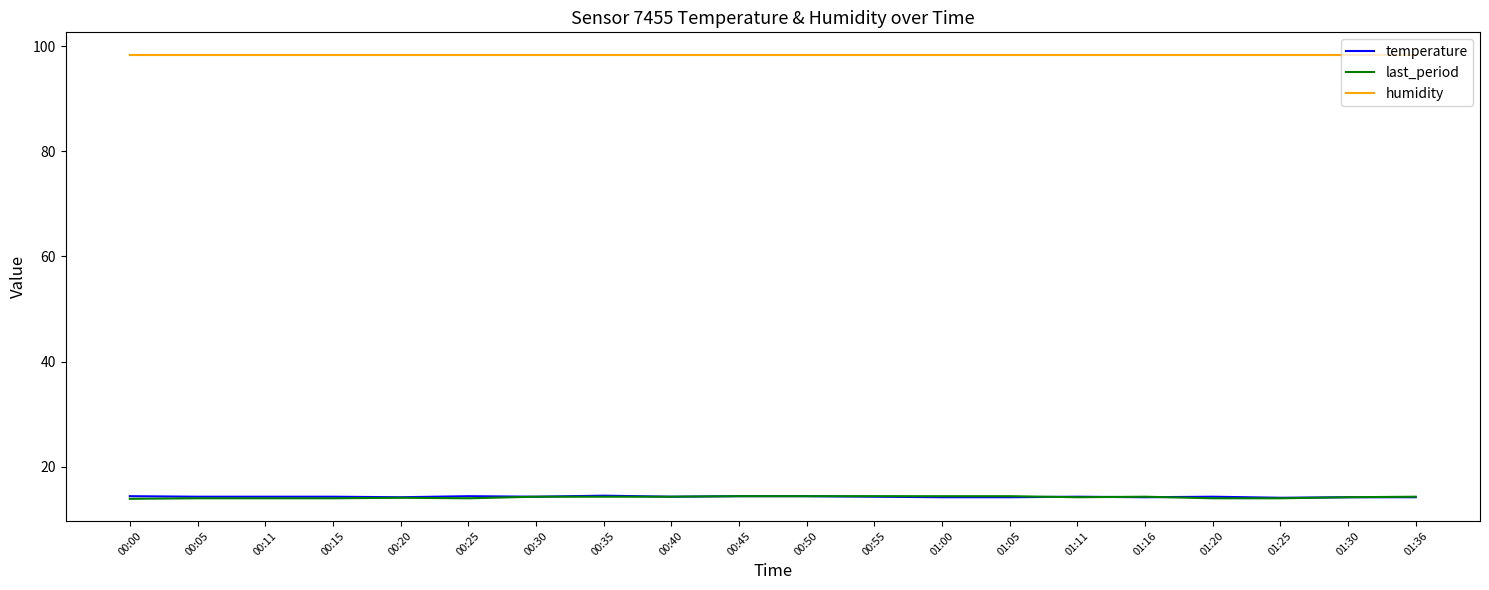

What is the smallest value displayed?

13.9